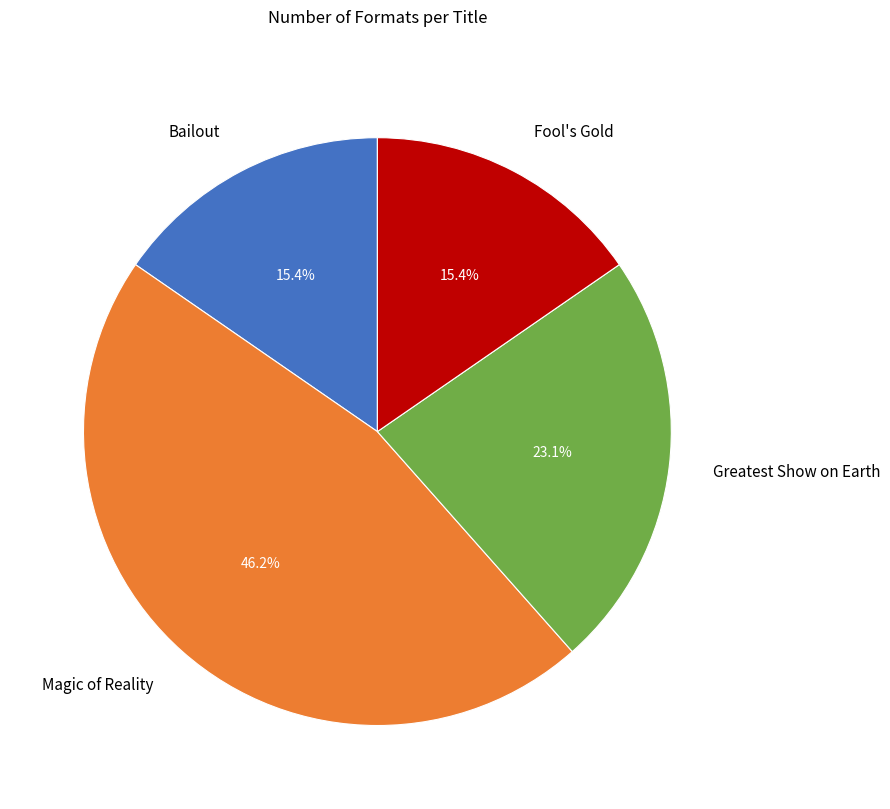

To the nearest percent, what percentage of the pie is Bailout?

15%